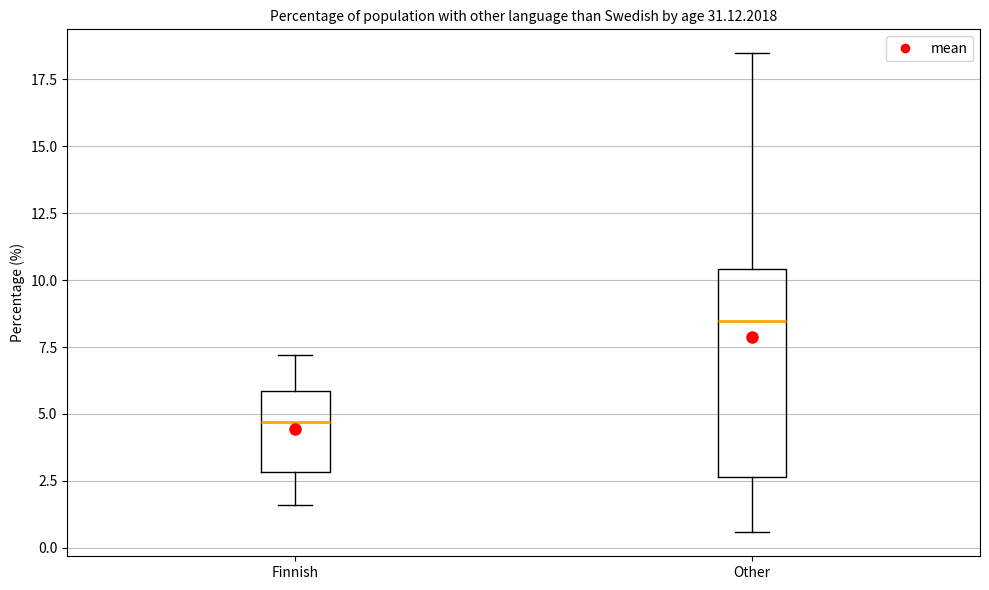

Which box is the tallest, from its lower edge to its upper edge?

Other